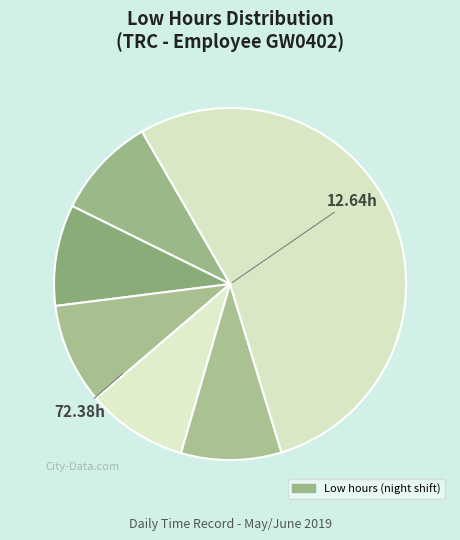

Count the number of slices in the pie.

6